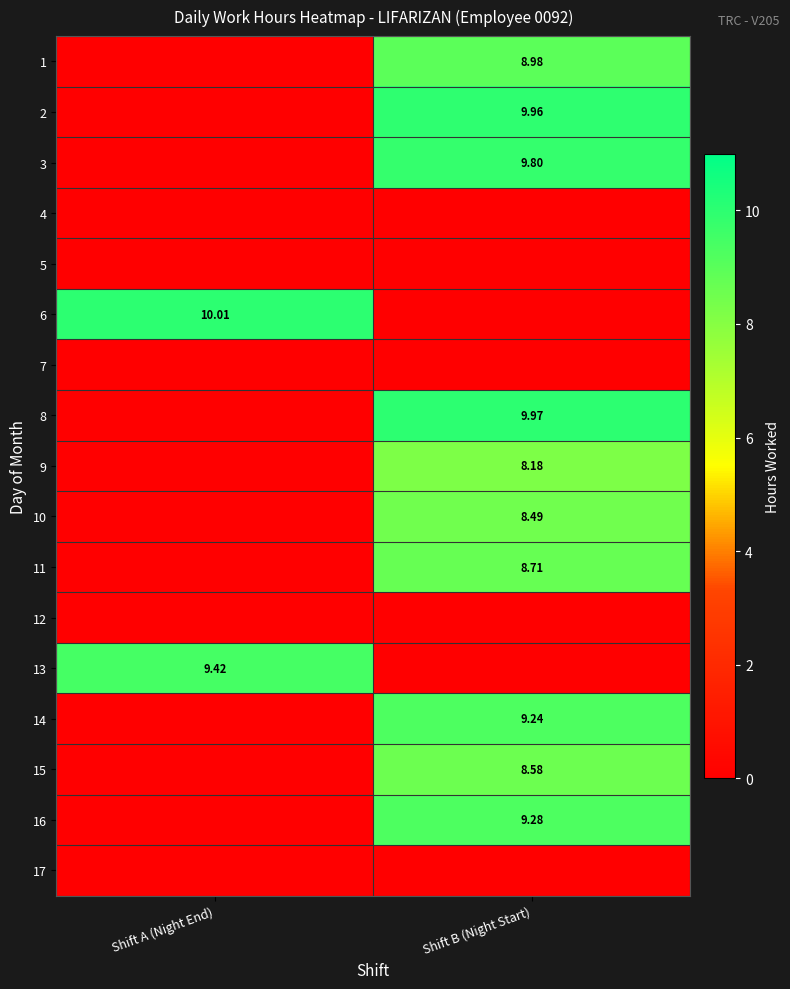

Which has a higher value, Shift A (Night End) or Shift B (Night Start)?

Shift B (Night Start)